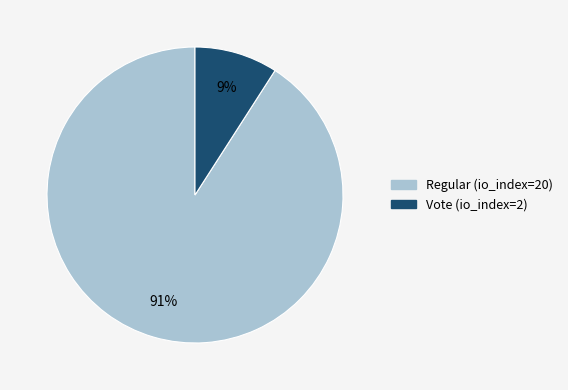

How many slices are in this pie chart?

2